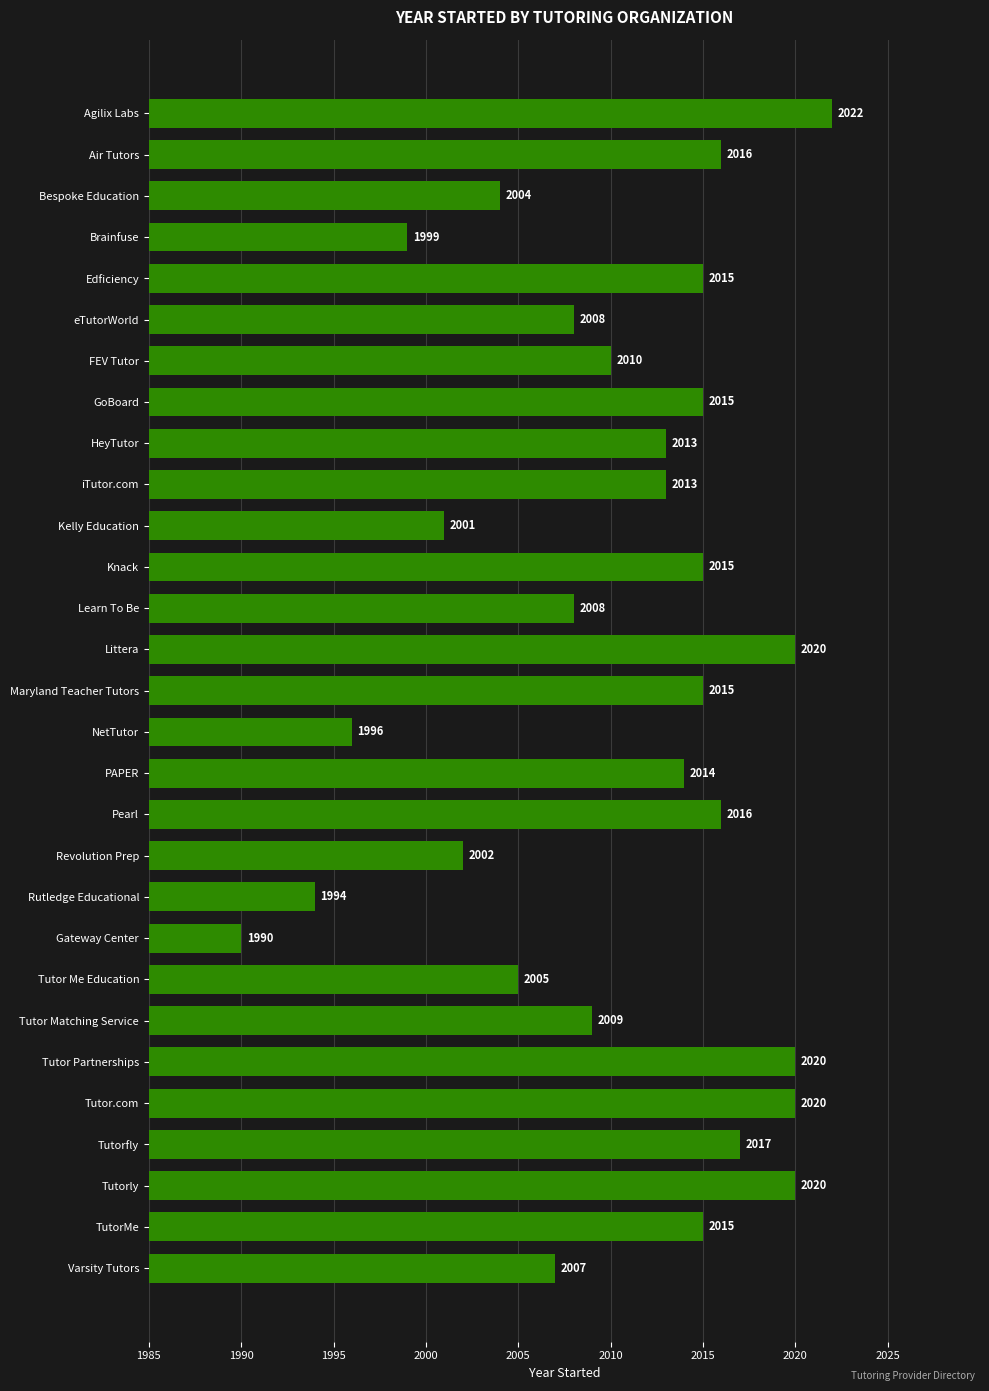

Reading top to bottom, list all the values displayed in this chart.

Agilix Labs=2022	Air Tutors=2016	Bespoke Education=2004	Brainfuse=1999	Edficiency=2015	eTutorWorld=2008	FEV Tutor=2010	GoBoard=2015	HeyTutor=2013	iTutor.com=2013	Kelly Education=2001	Knack=2015	Learn To Be=2008	Littera=2020	Maryland Teacher Tutors=2015	NetTutor=1996	PAPER=2014	Pearl=2016	Revolution Prep=2002	Rutledge Educational=1994	Gateway Center=1990	Tutor Me Education=2005	Tutor Matching Service=2009	Tutor Partnerships=2020	Tutor.com=2020	Tutorfly=2017	Tutorly=2020	TutorMe=2015	Varsity Tutors=2007